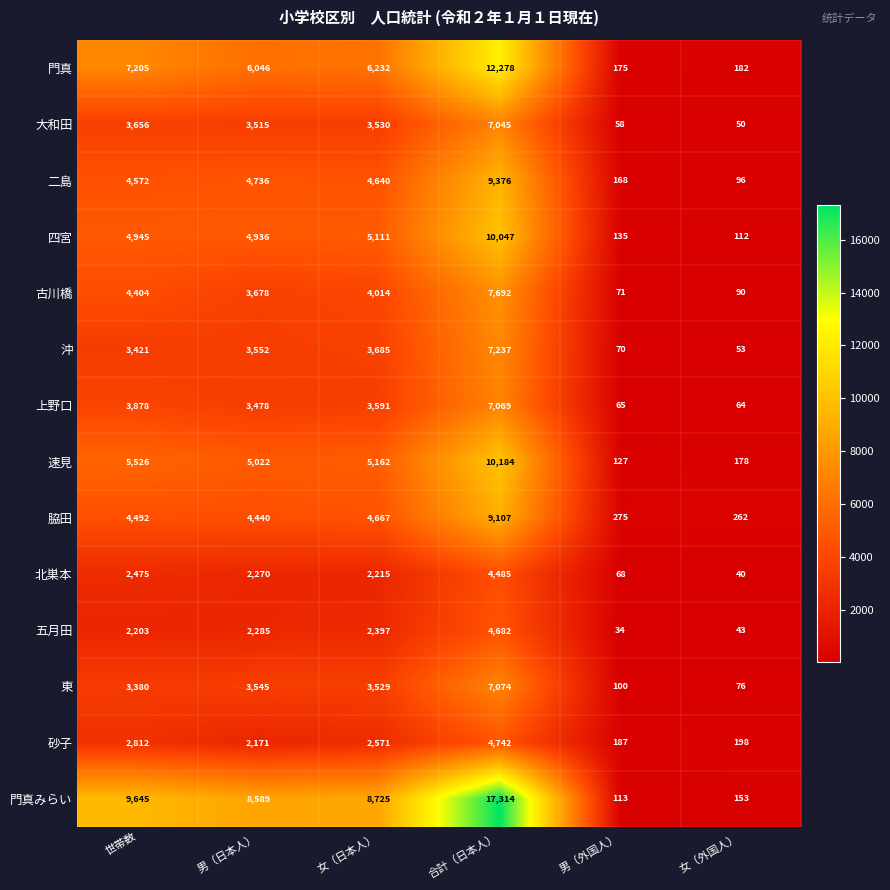

Is it true that 北巣本 equals 2475 at 世帯数?

True